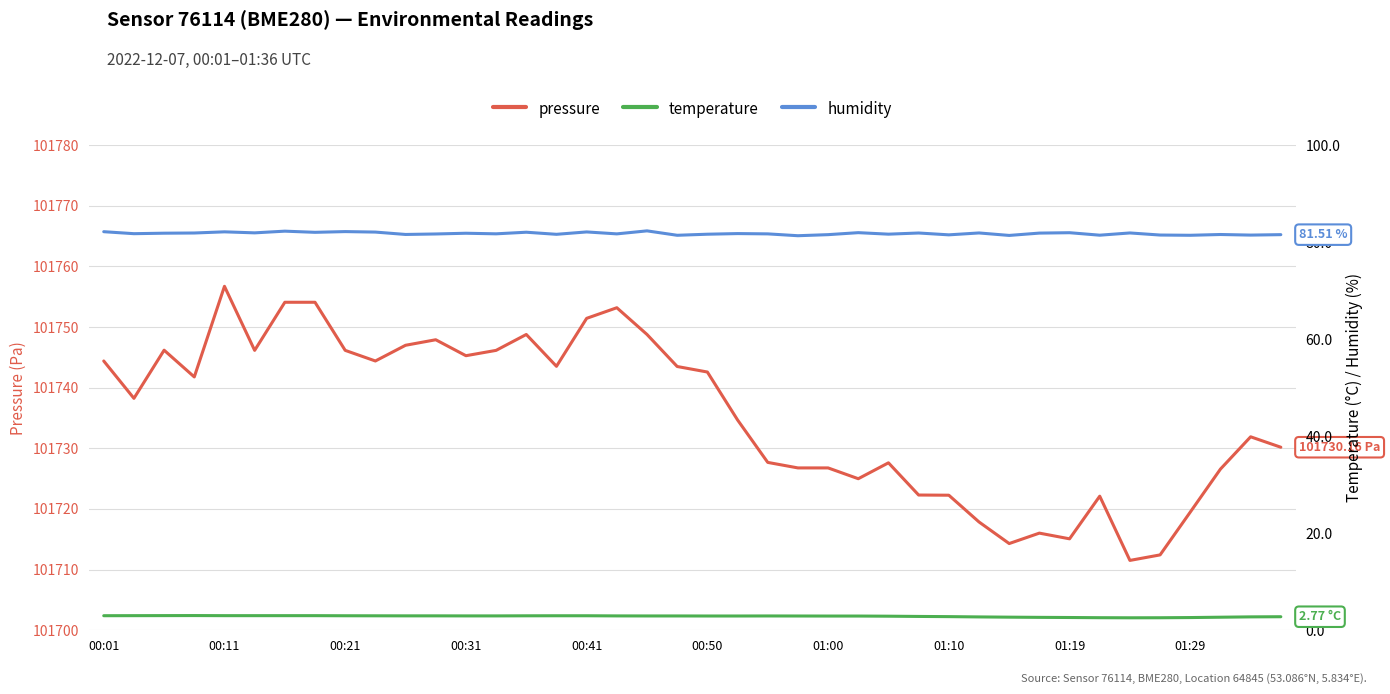

Where is the first local minimum for temperature?

34